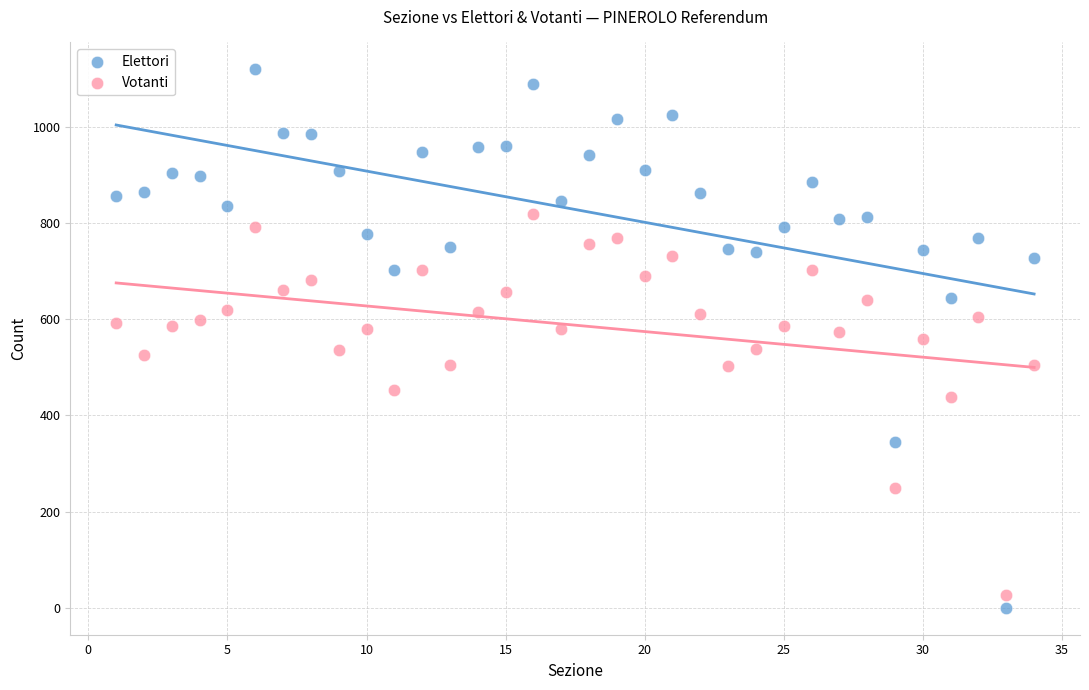

Across all data points, what is the range of Y values (max minus min)?

1119